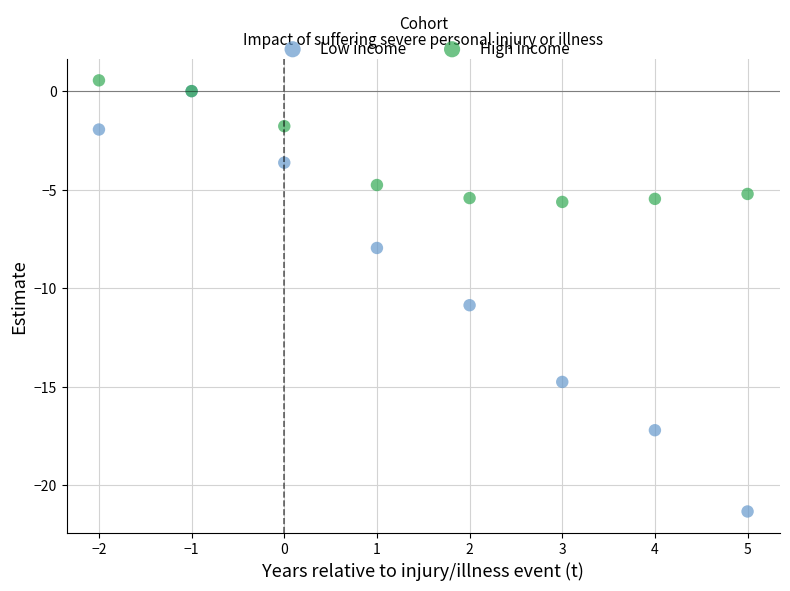

What are all the series names shown in the legend?

Low income, High income